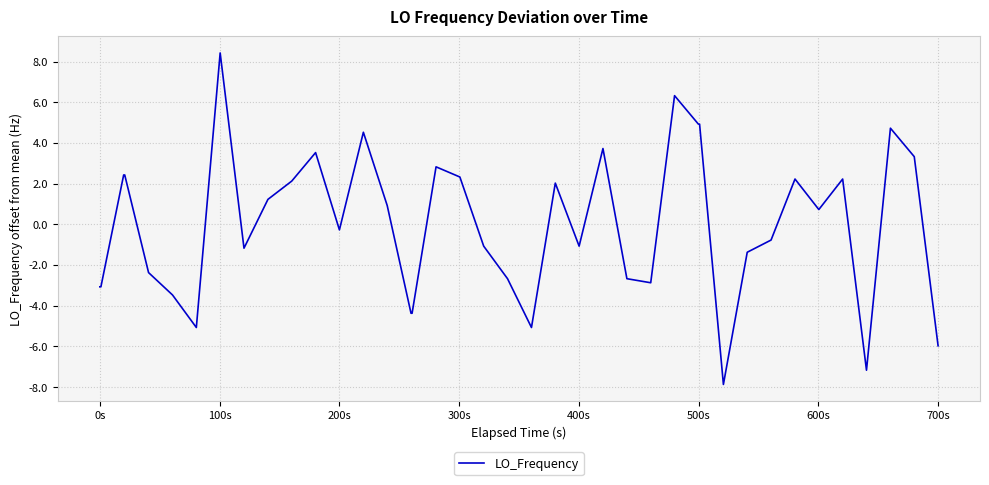

How many values are above zero?

20